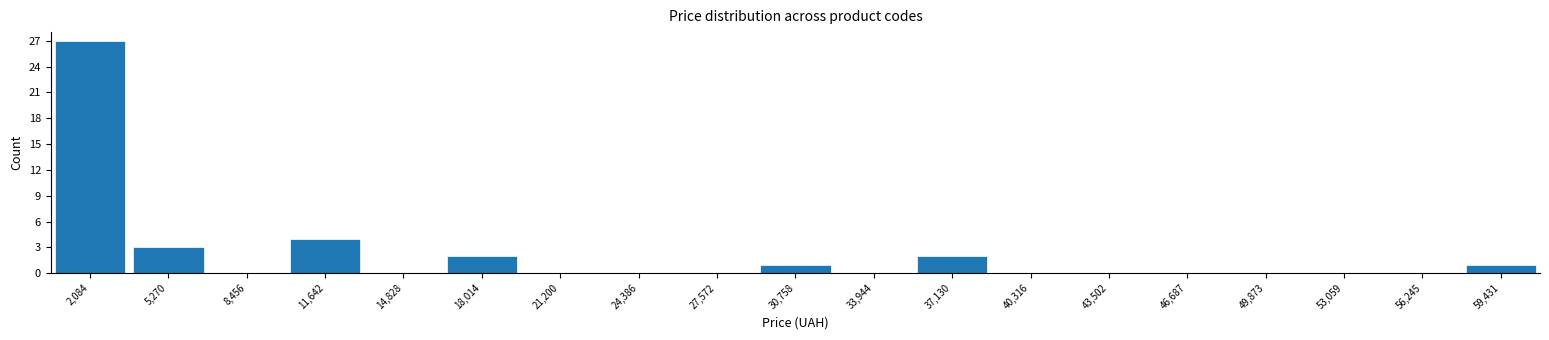

Reading left to right, transcribe this chart: for each bar, give the range it covers on the x-axis and its height. Neither the bar edges nor the heights are printed on the chart, so give them approximately, as read against the axes.

500 to 3500: 27
3500 to 7000: 3
7000 to 10000: 0
10000 to 13000: 4
13000 to 16500: 0
16500 to 19500: 2
19500 to 23000: 0
23000 to 26000: 0
26000 to 29000: 0
29000 to 32500: 1
32500 to 35500: 0
35500 to 38500: 2
38500 to 42000: 0
42000 to 45000: 0
45000 to 48500: 0
48500 to 51500: 0
51500 to 54500: 0
54500 to 58000: 0
58000 to 61000: 1